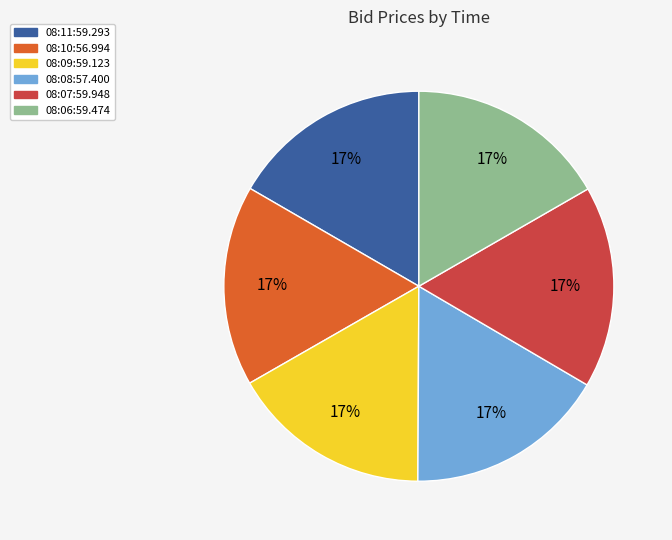

Does any single category account for the majority?

No